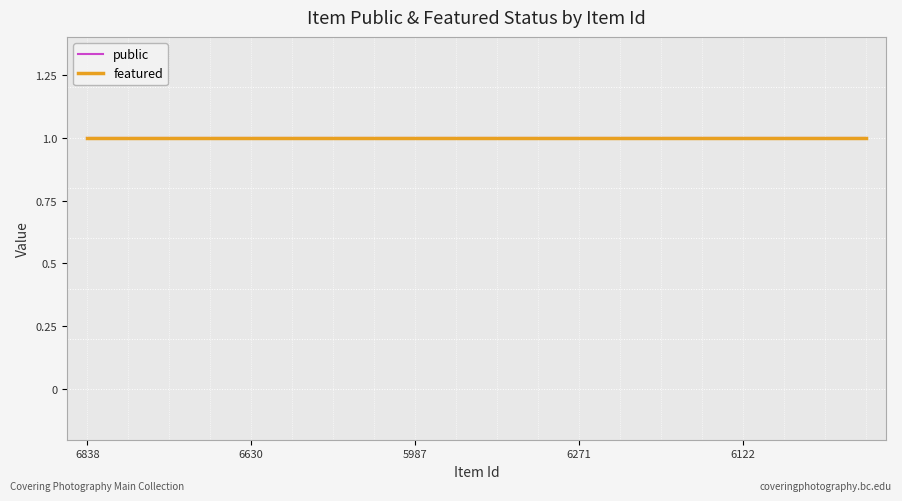

True or false: public and featured intersect in this chart.

False